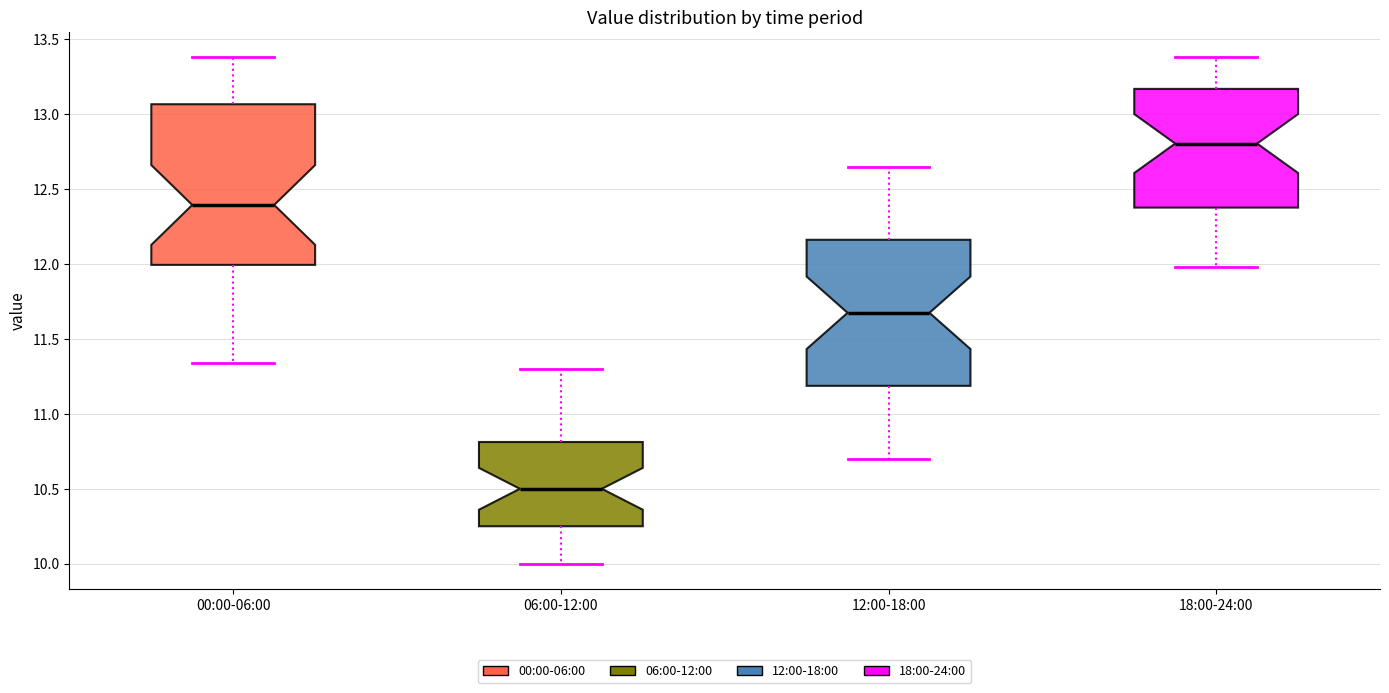

Which box's median line is the lowest?

06:00-12:00